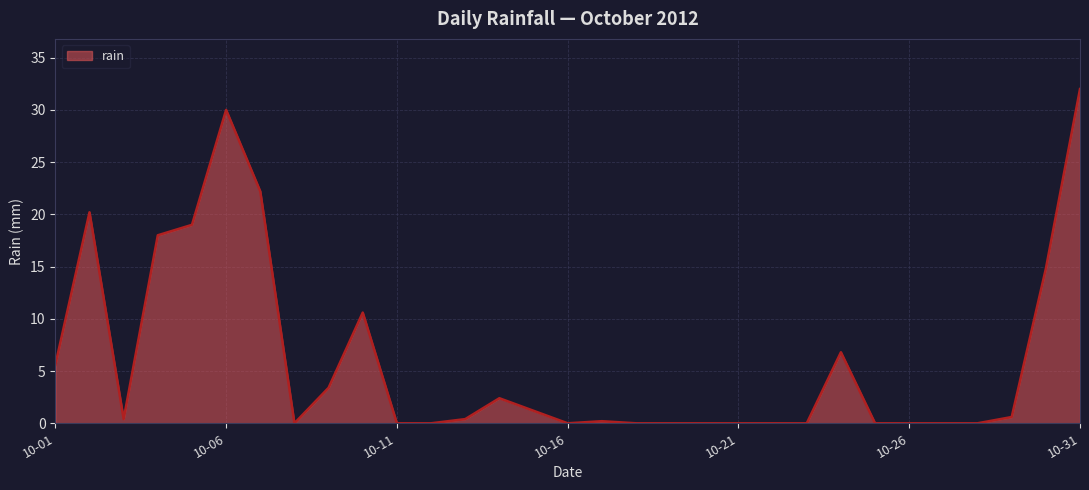

What is the difference between the maximum and minimum values?

32.0